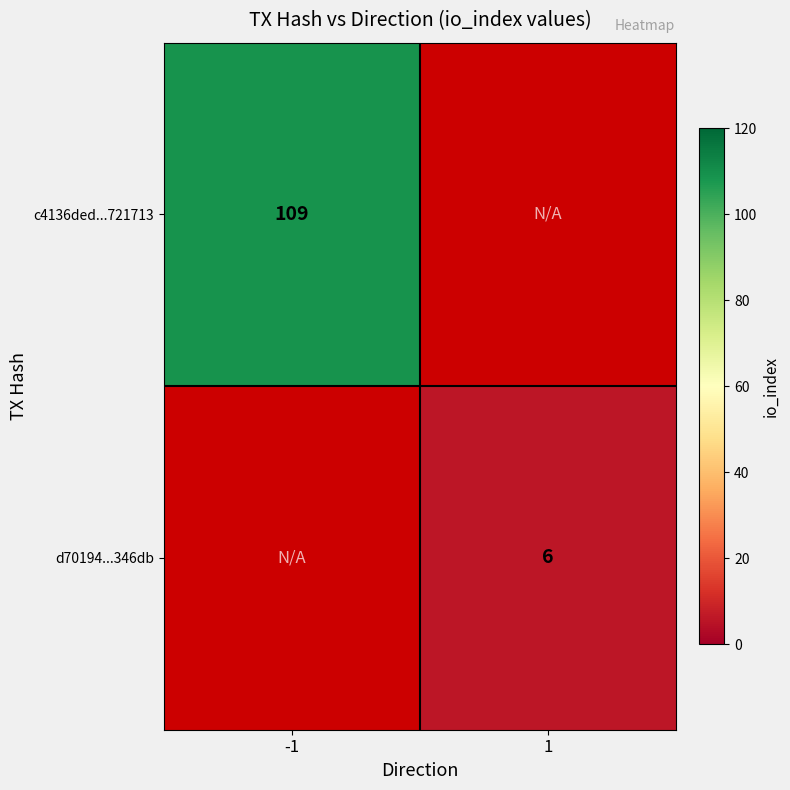

Which has a higher value, 1 or -1?

-1